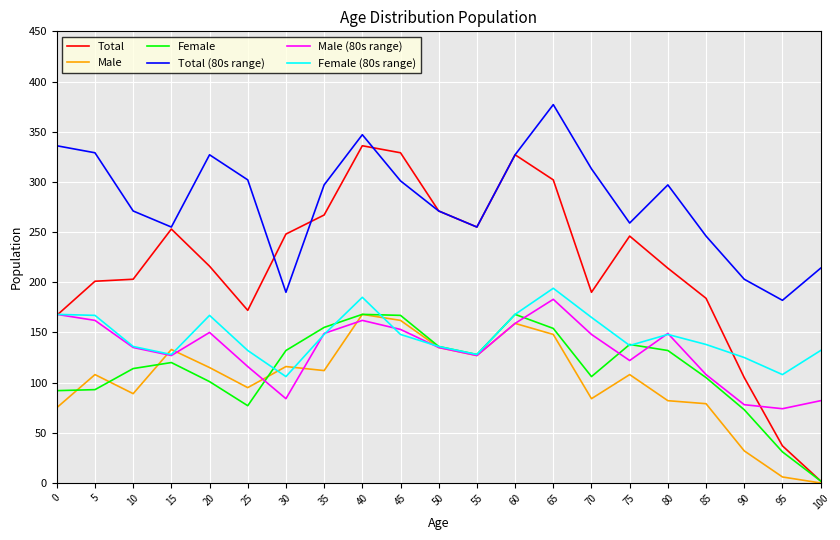

Which series has the largest total across all categories?

Total (80s range)